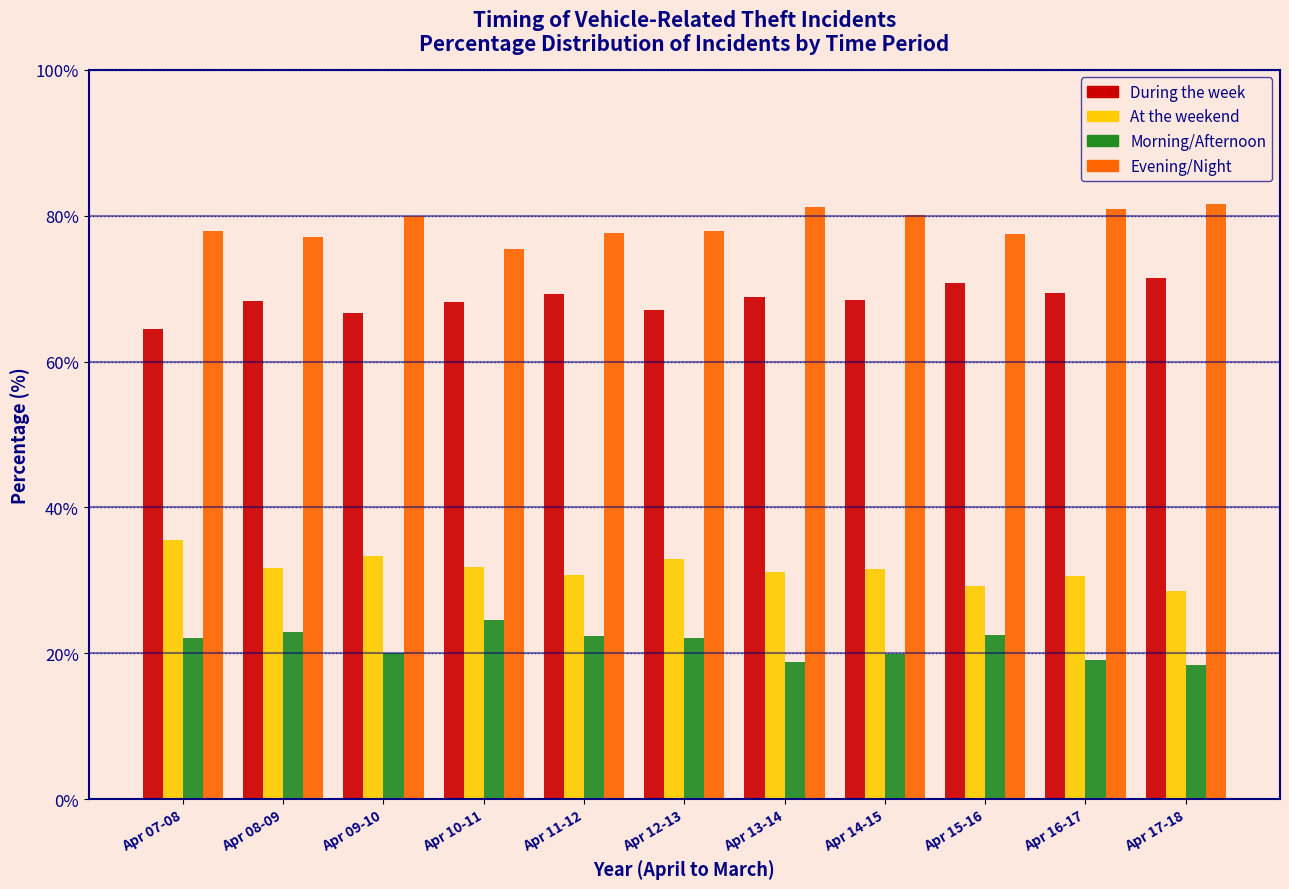

What is the sum of all Morning/Afternoon values?

232.6